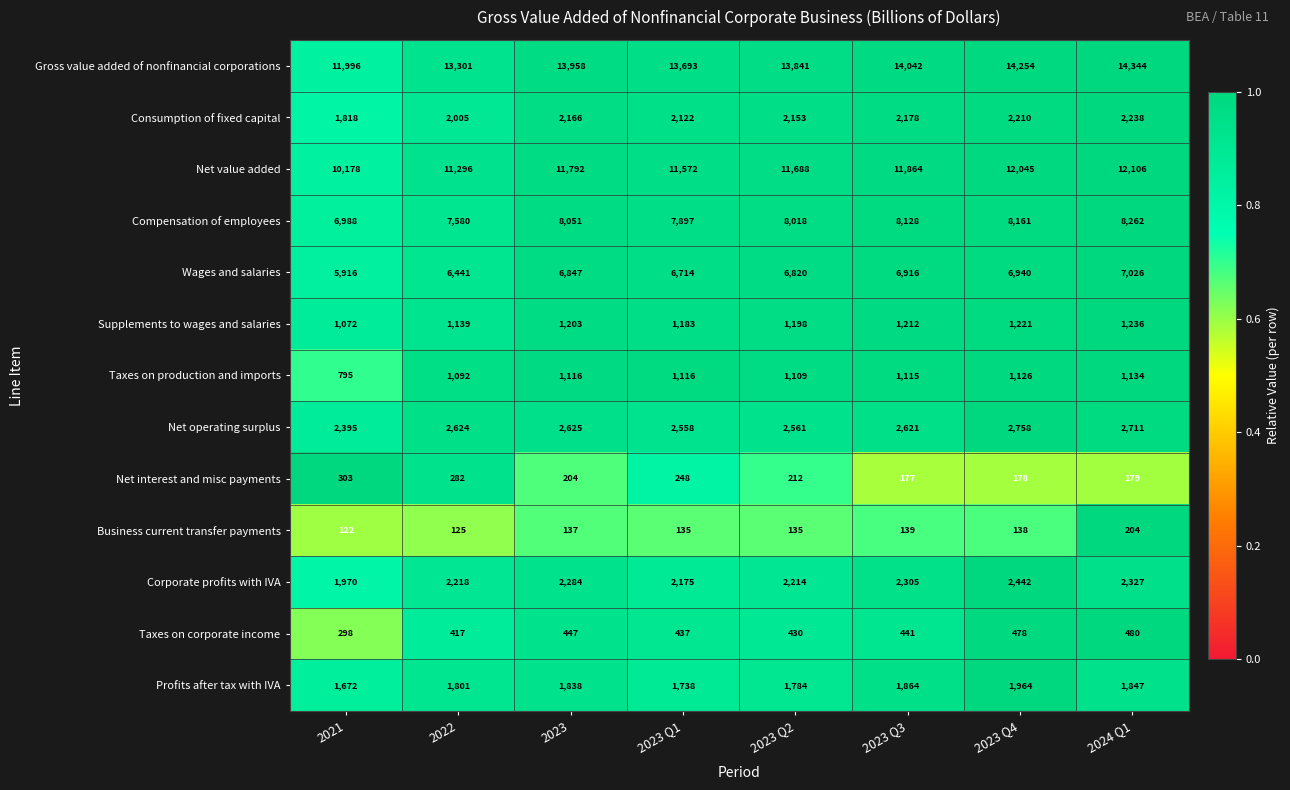

Which category has the highest value across all series?

2024 Q1